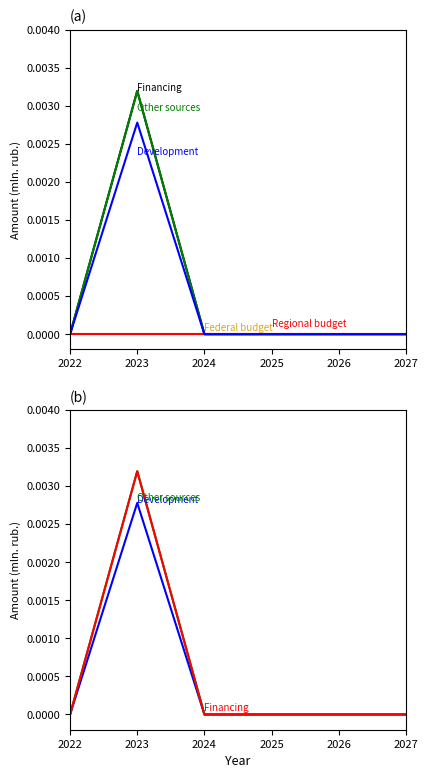

What are all the series names shown in the legend?

Financing, Federal budget, Regional budget, Other sources, Development